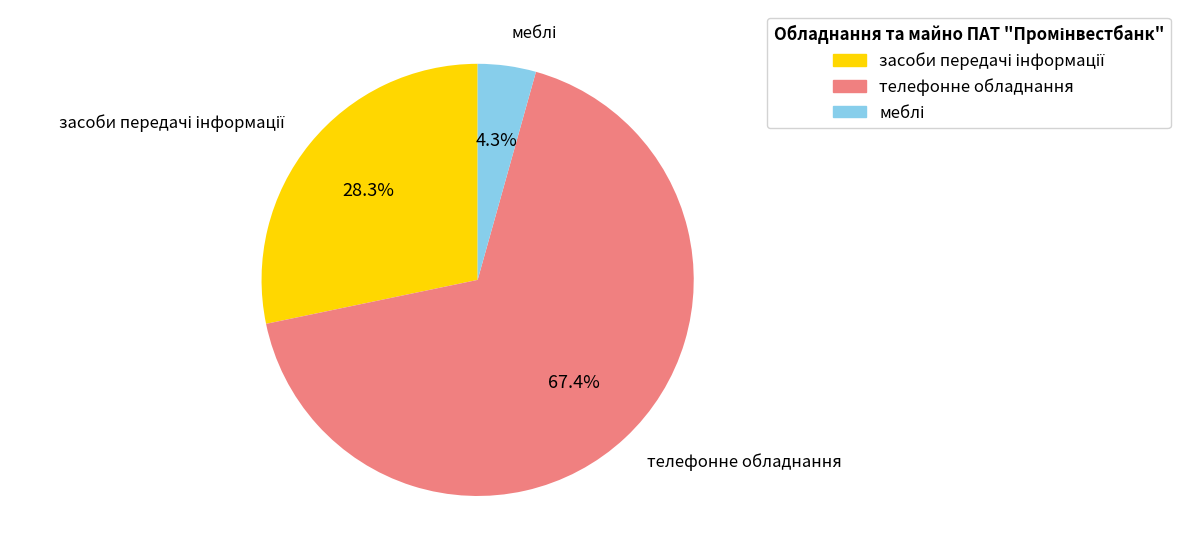

What is the largest slice in the pie chart?

телефонне обладнання